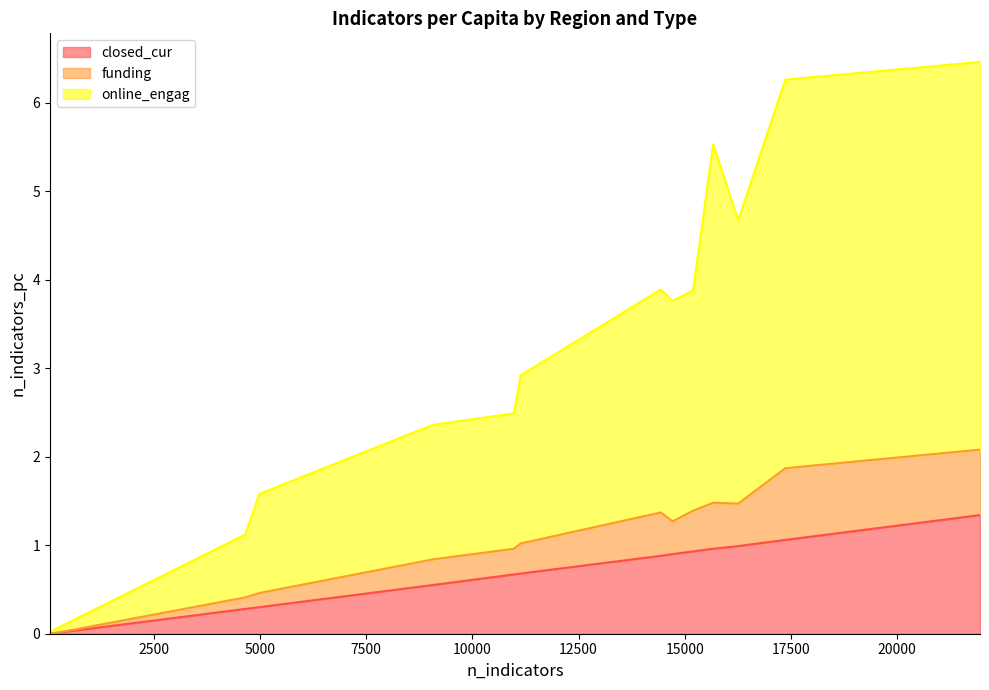

How many values in funding are above zero?

13